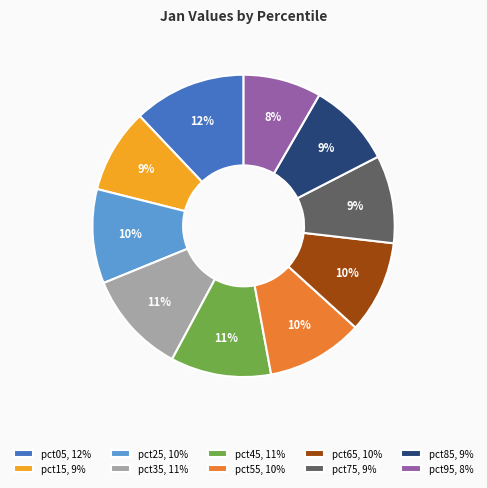

Which category has the biggest portion of the pie?

pct05